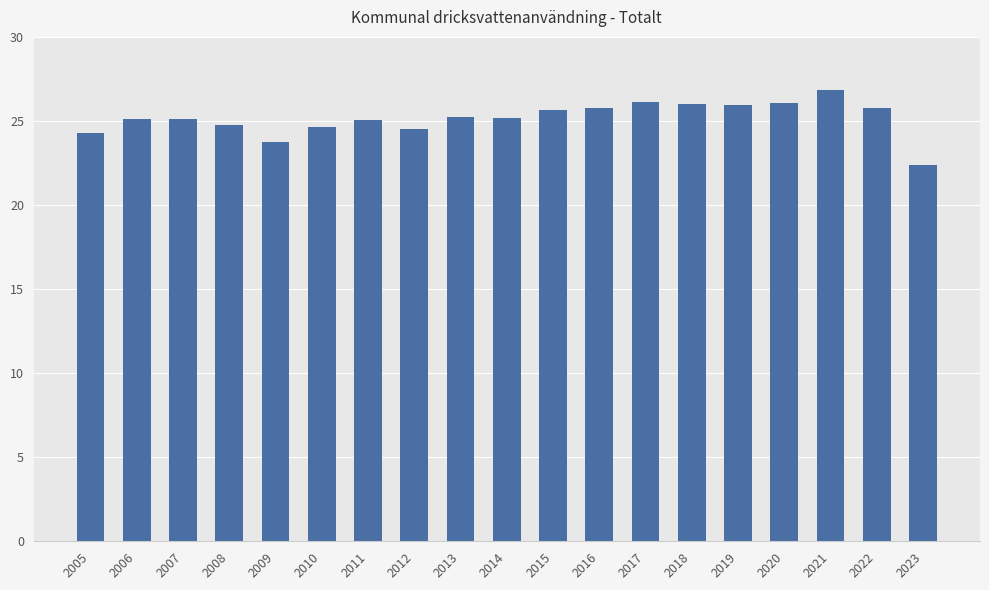

What is the sum of the values at 2006 and 2010?

49.8